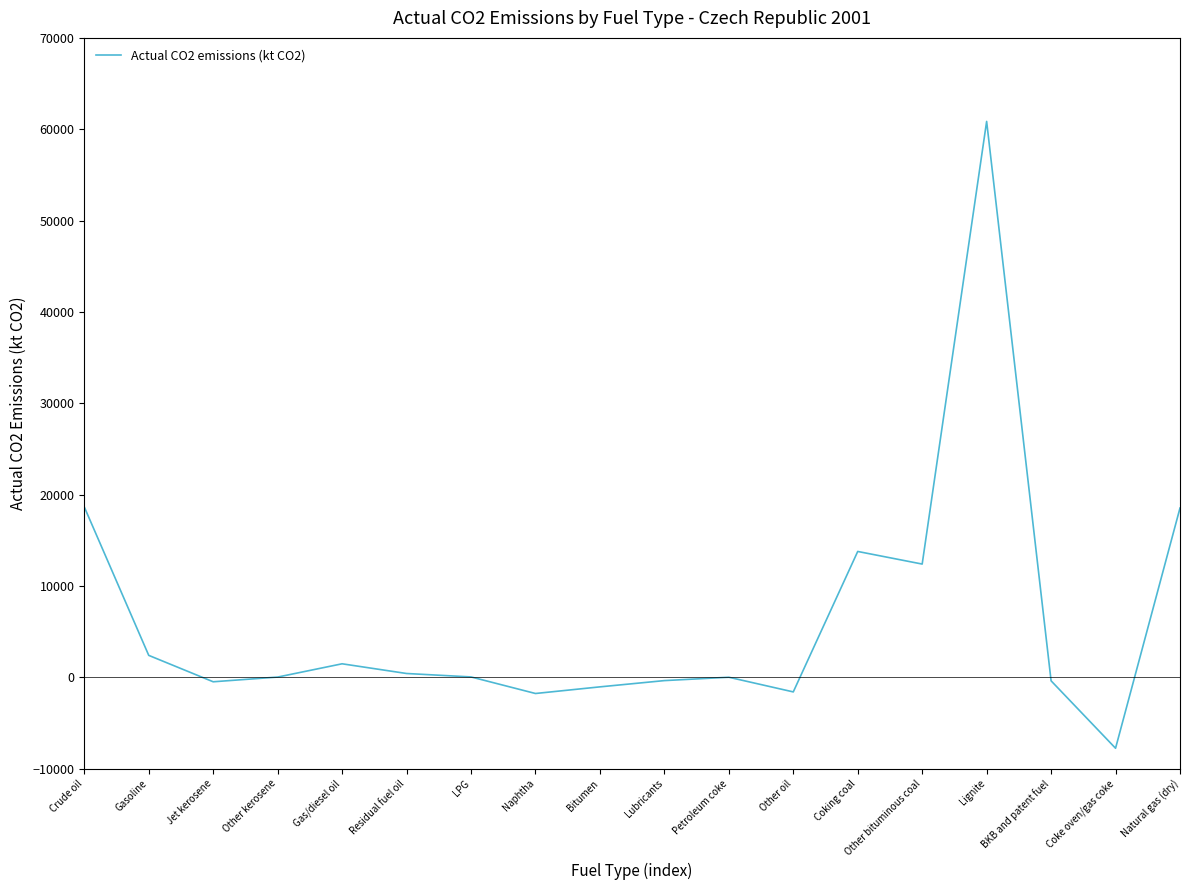

True or false: the data shows 4554.1 at Natural gas (dry).

False